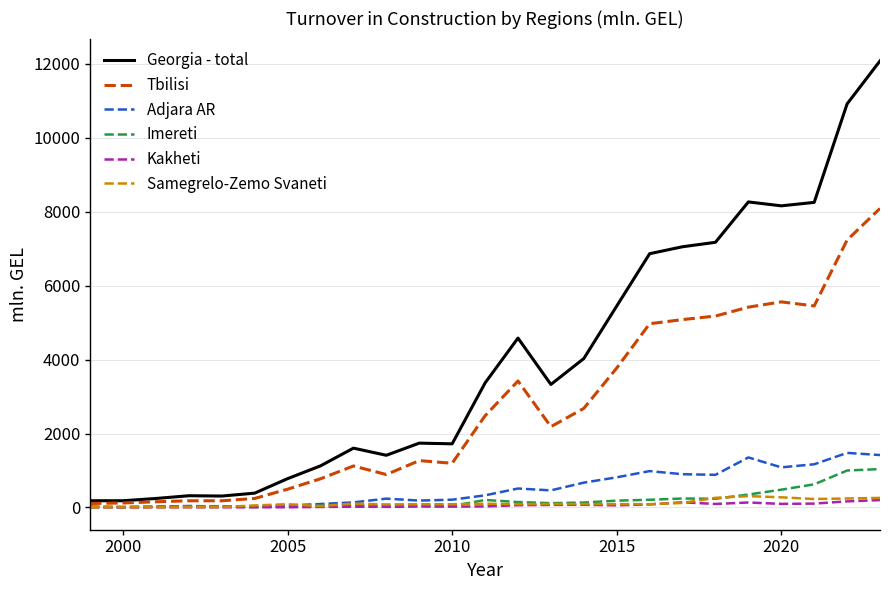

What is the maximum value shown in the chart?

12077.0